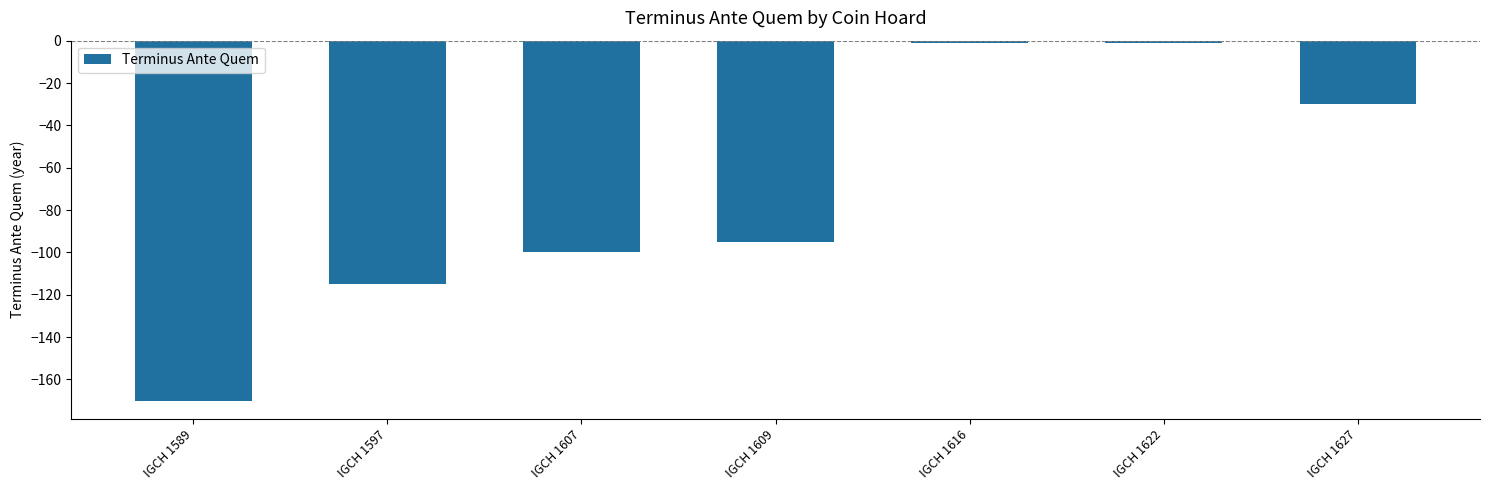

At which label does the data first exceed -95?

IGCH 1616